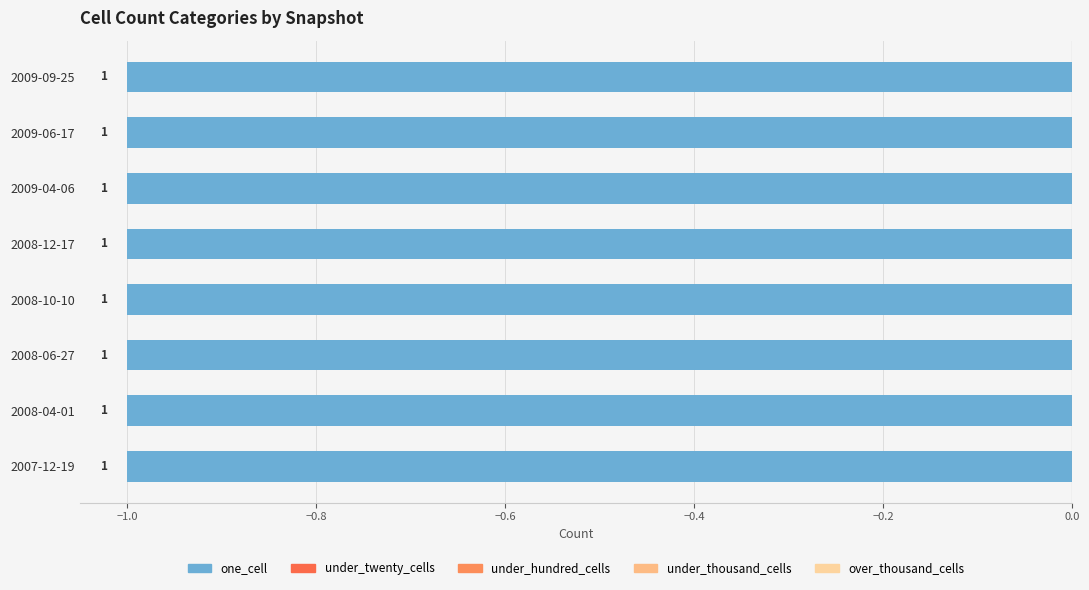

What is the label of the 8th bar from the left?

2009-09-25